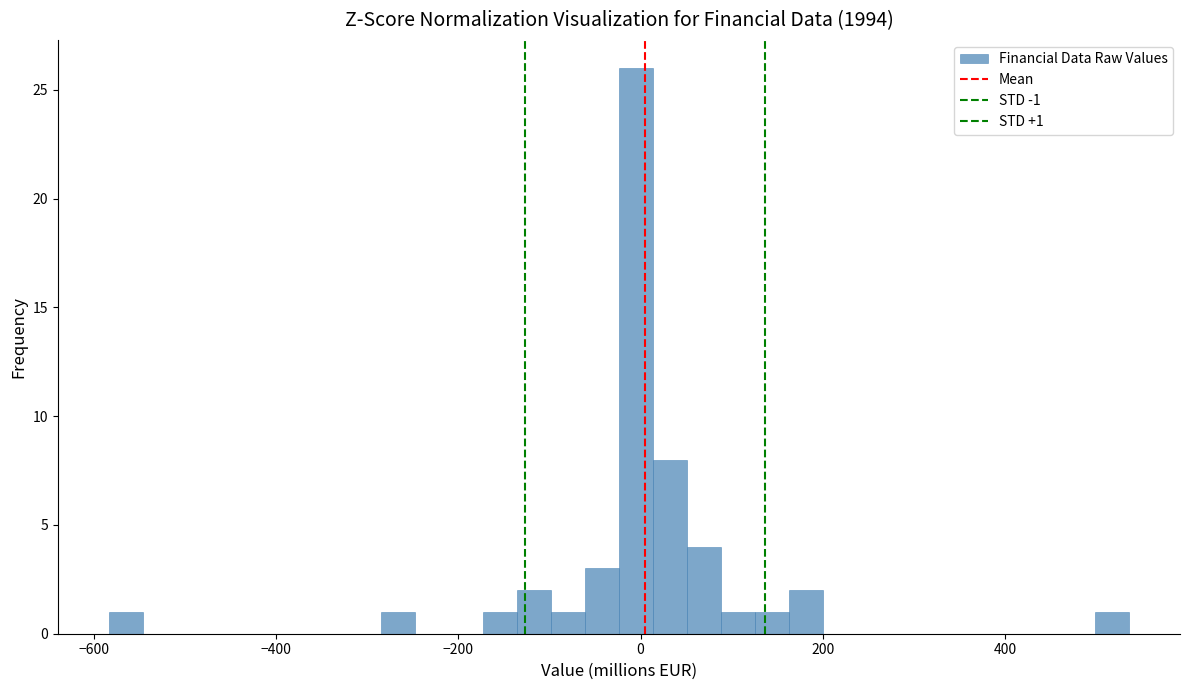

Read against the x-axis, roughly where is the centre of the tallest bar?

0